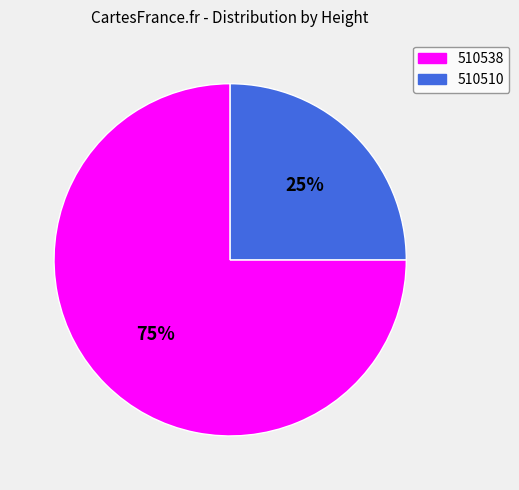

Which category has the smallest portion of the pie?

510510